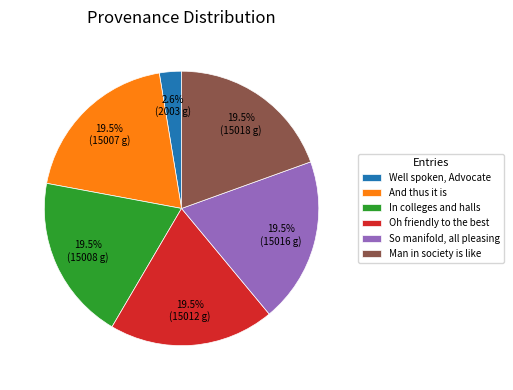

Does So manifold, all pleasing represent more than half of the total?

No